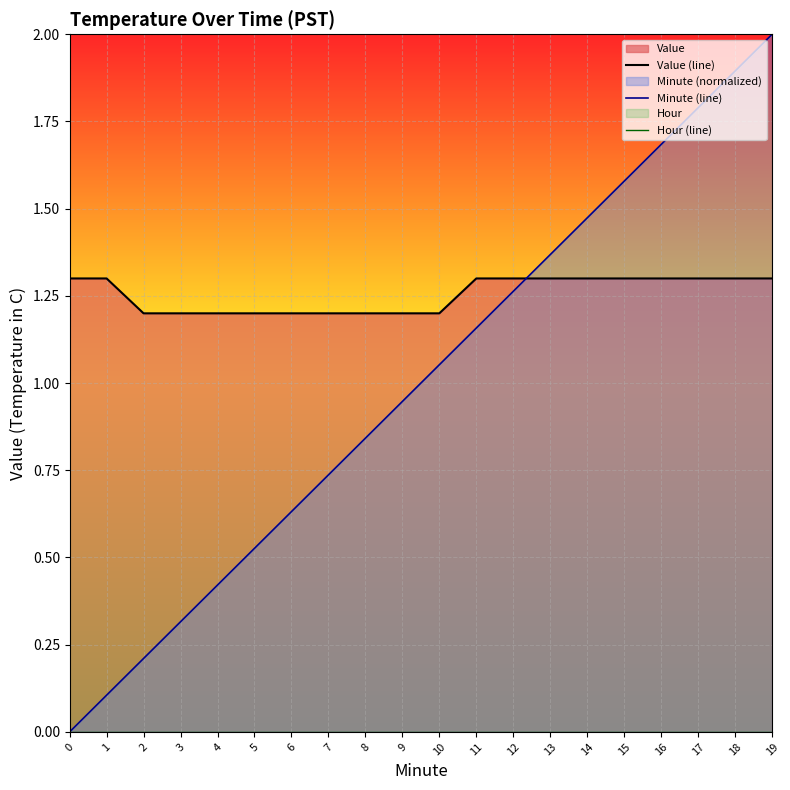

At 11, list the series in order from smallest to largest.

Hour (line), Minute (line), Value (line)